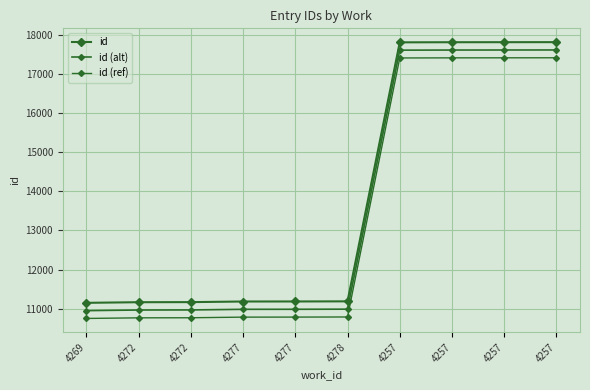

Which series has the widest spread of values?

id